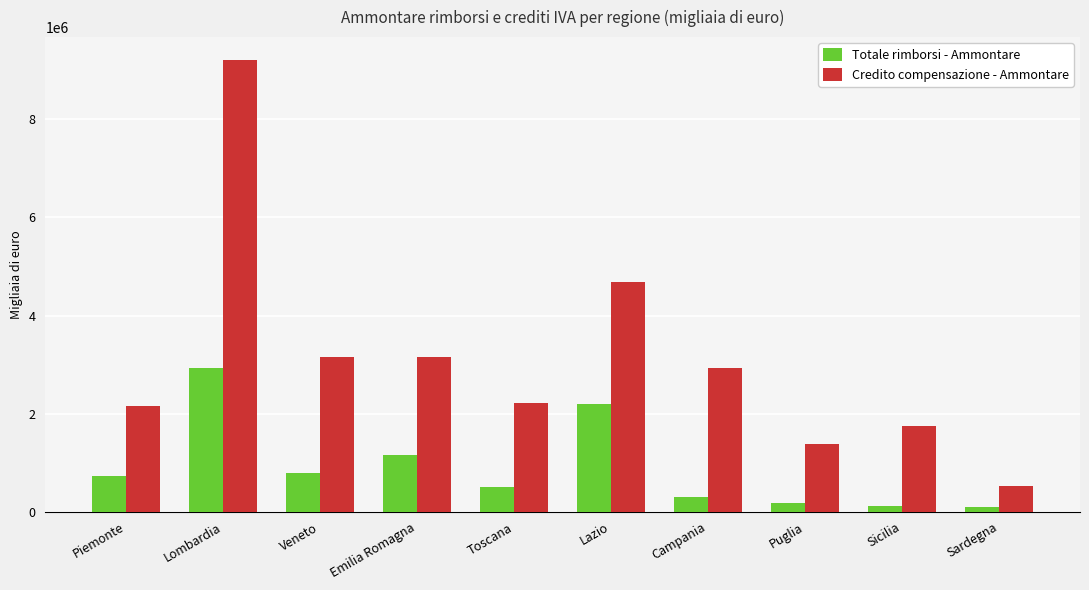

Which series has the widest spread of values?

Credito compensazione - Ammontare